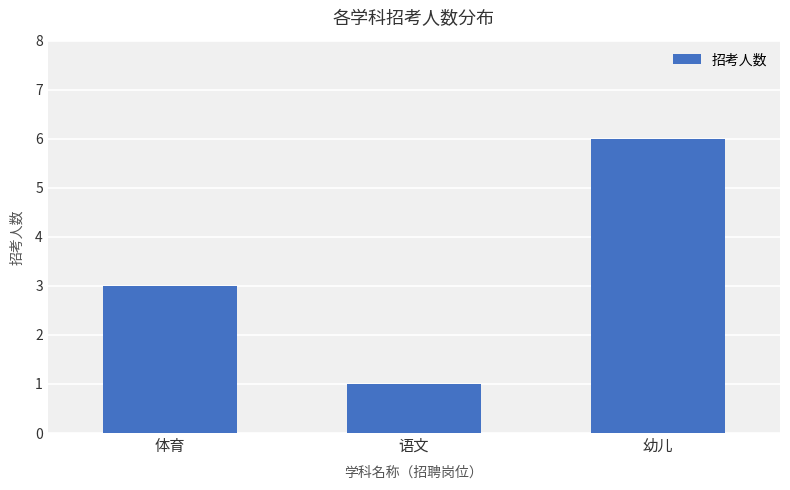

The chart shows a value of 2 at 体育. True or false?

False